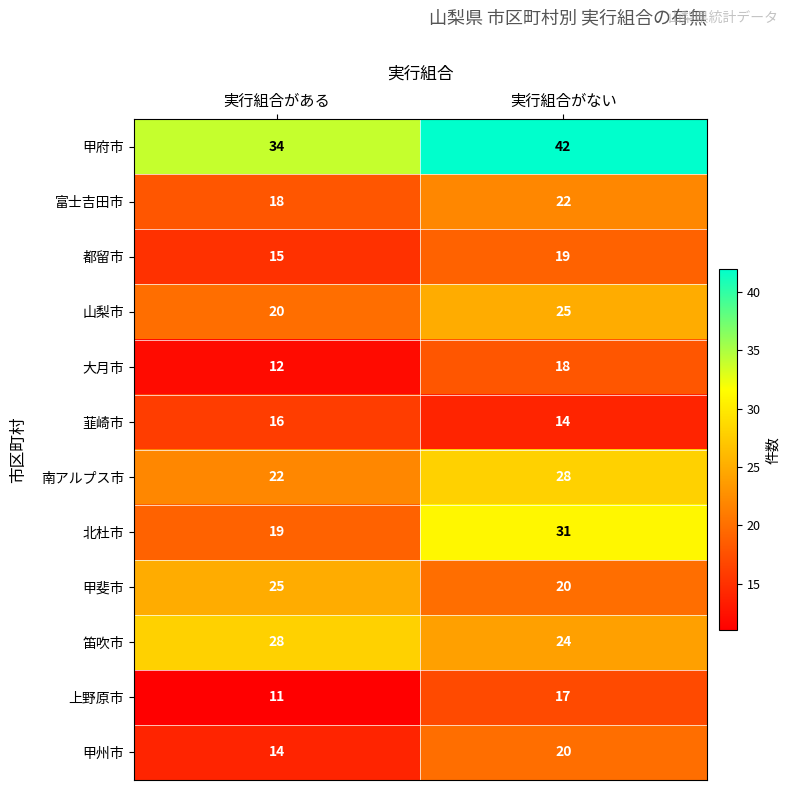

At which category is the sum across all series the highest?

実行組合がない